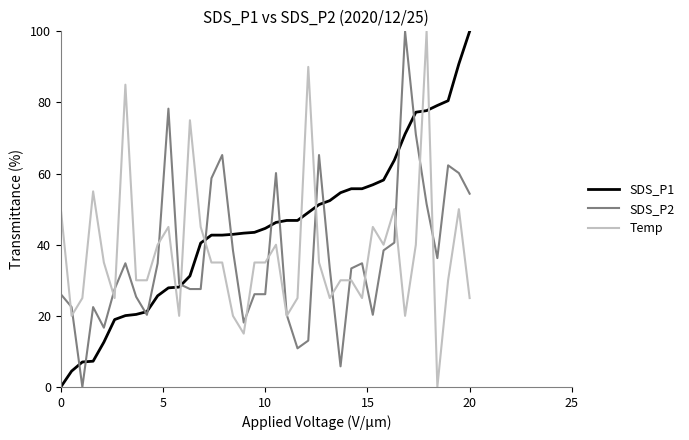

Which series has the largest total across all categories?

SDS_P1